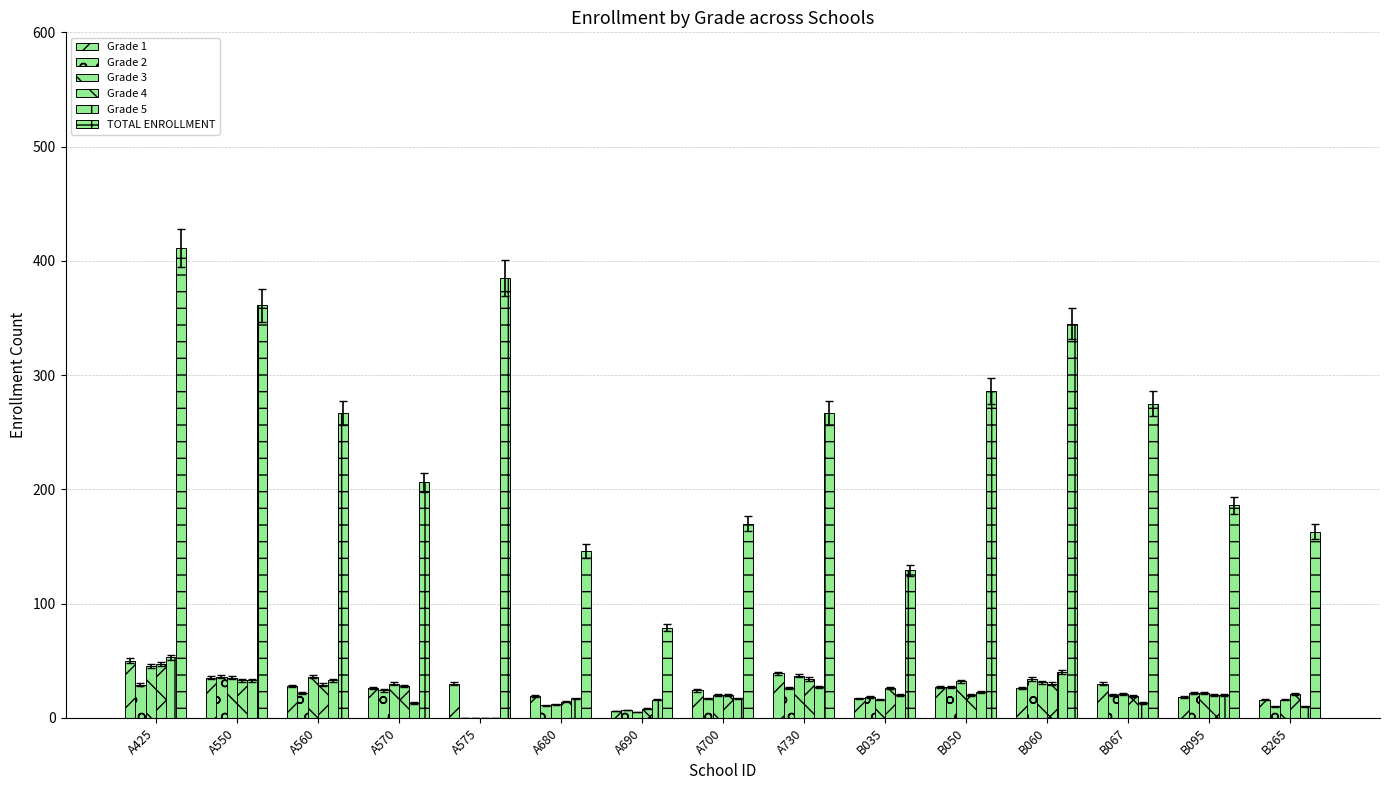

How many categories are shown in the chart?

15